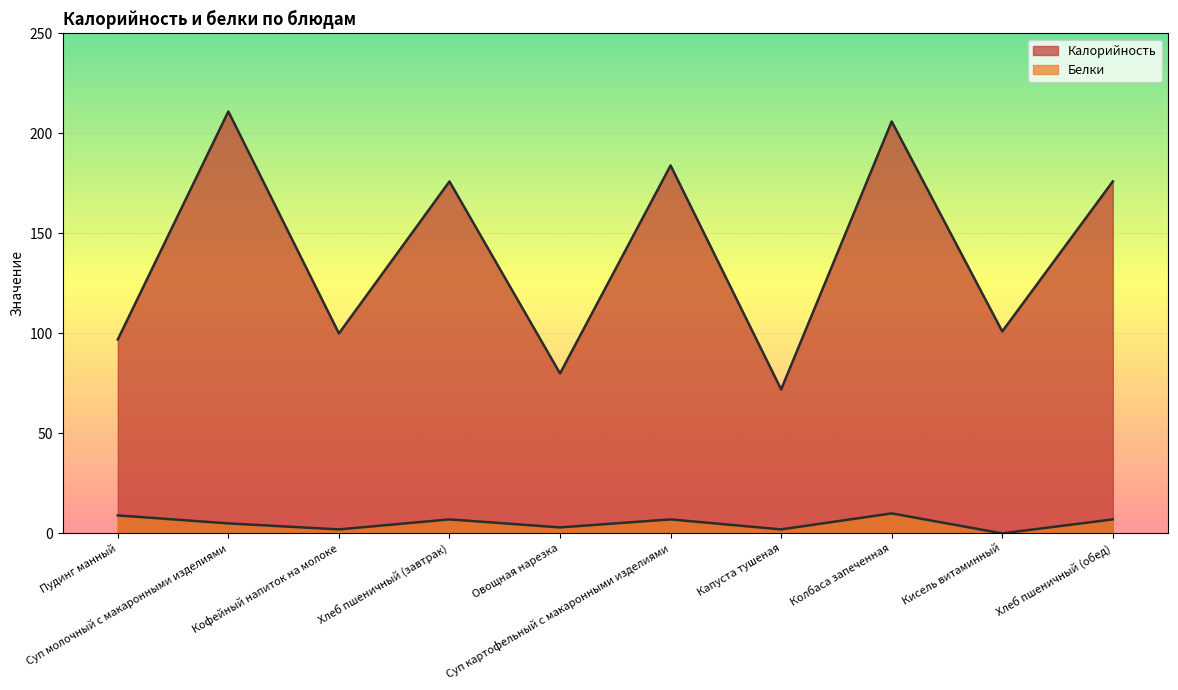

What is the label of the 7th point from the right?

Хлеб пшеничный (завтрак)